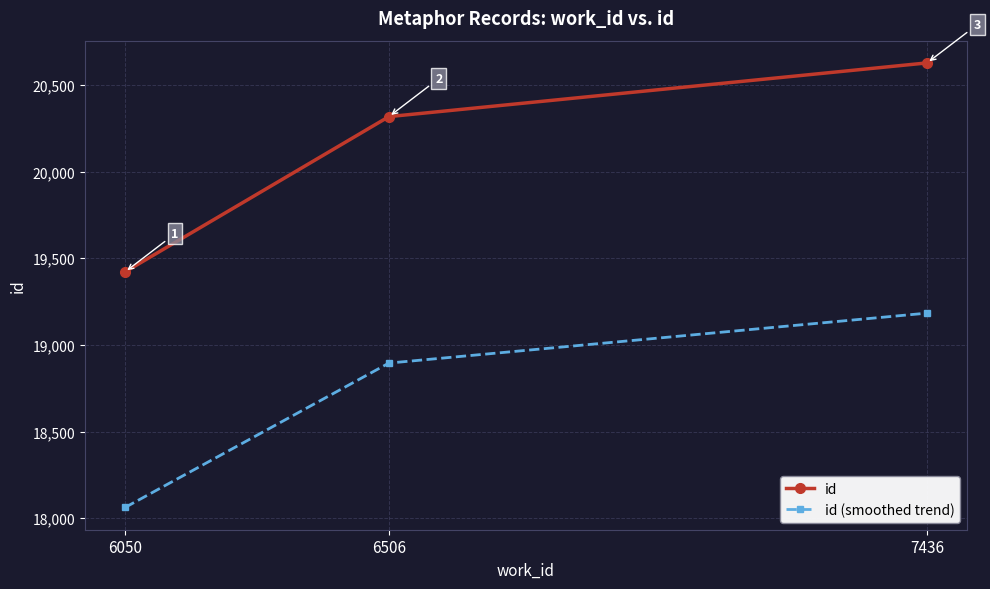

Between 6050 and 6506, which series saw the biggest shift?

id